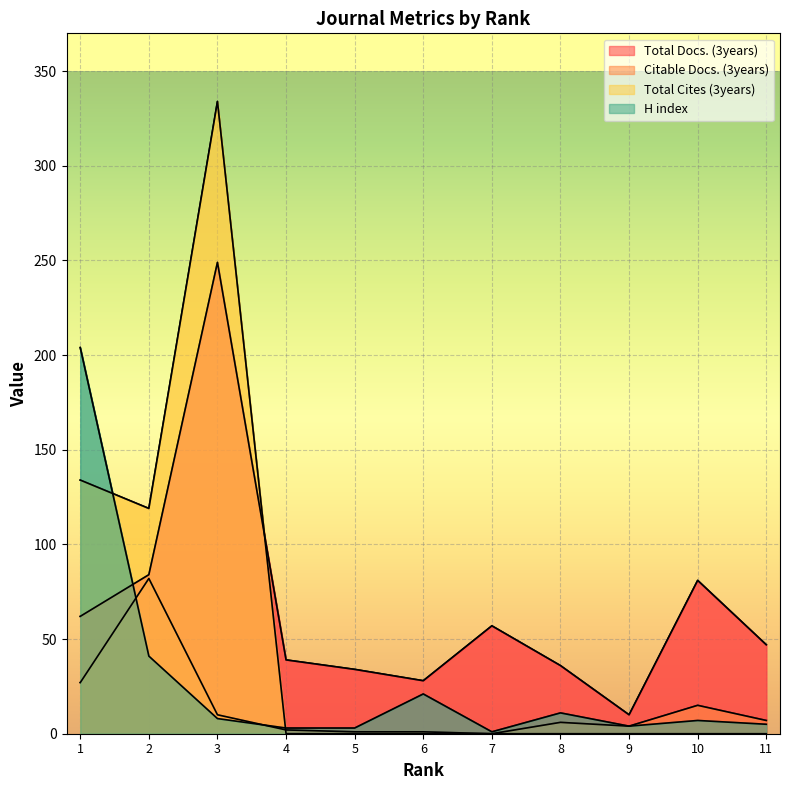

List the series in order of their overall mean, highest first.

Total Docs. (3years), Total Cites (3years), H index, Citable Docs. (3years)